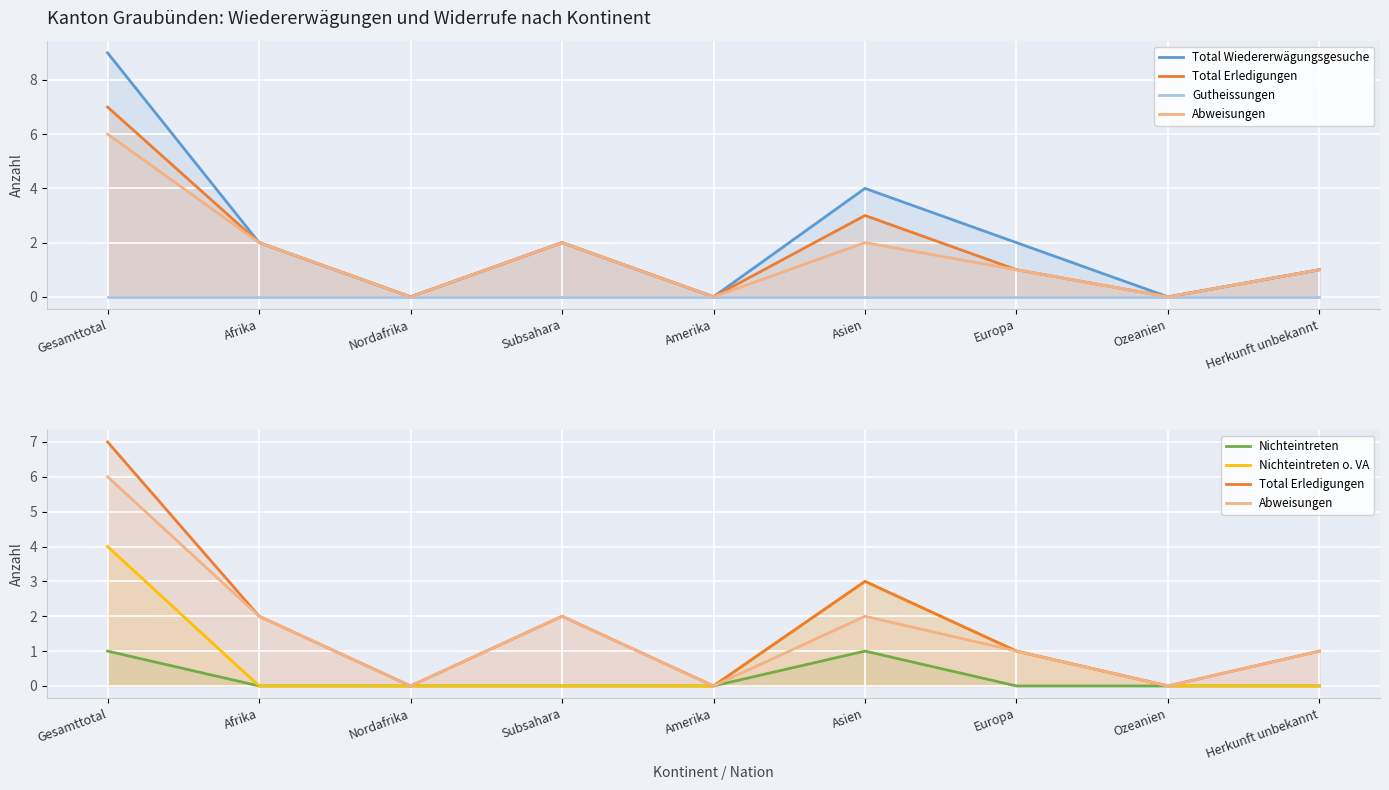

At which category is the sum across all series the highest?

Gesamttotal